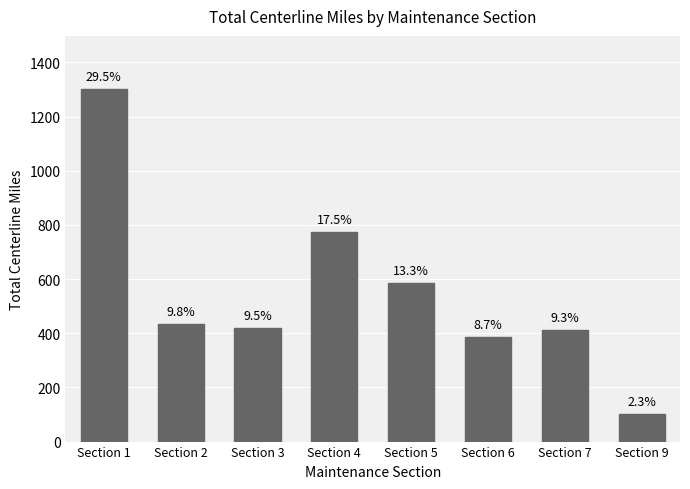

How many bars are there in total?

8